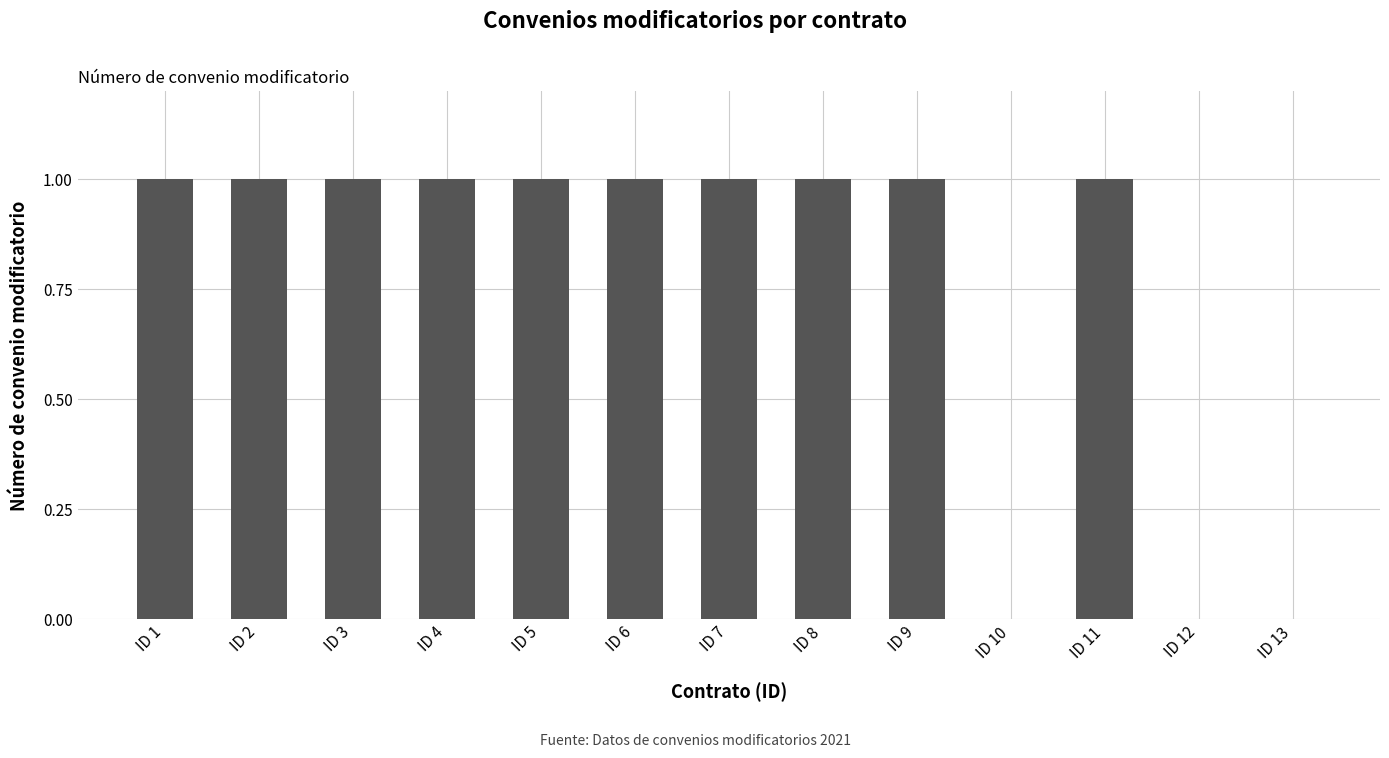

True or false: the data shows 2 at ID 9.

False